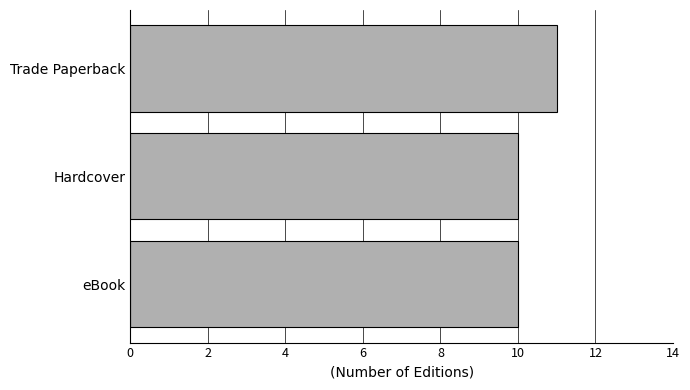

Reading top to bottom, list all the values displayed in this chart.

Trade Paperback=11	Hardcover=10	eBook=10